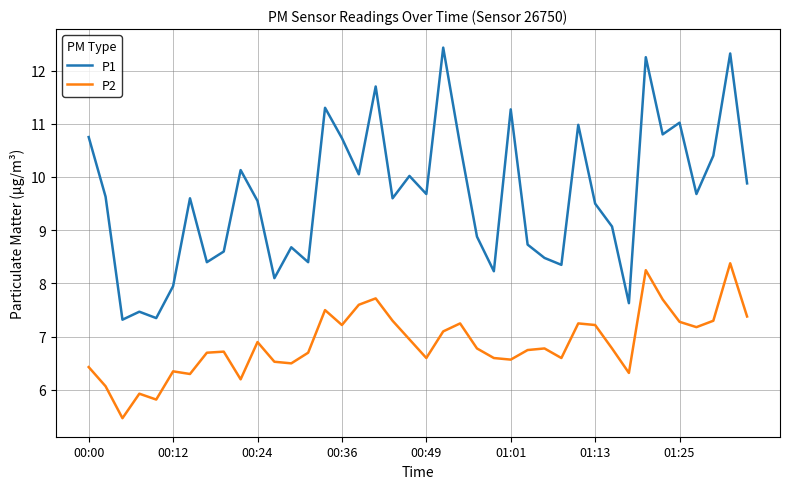

What is the difference between the maximum and minimum values in the P1 series?

5.1